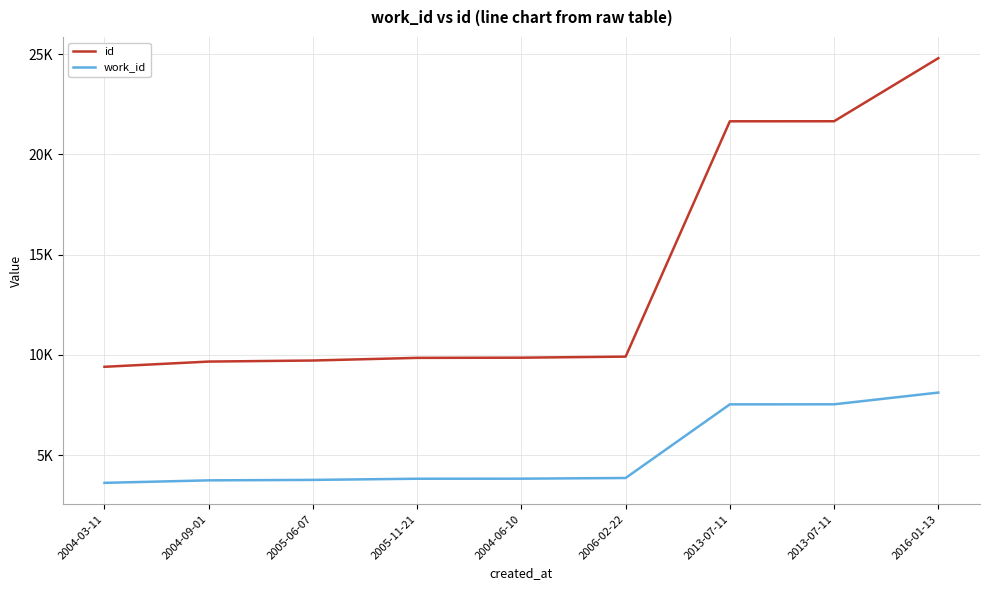

Is this an area chart (filled region under the line)?

No